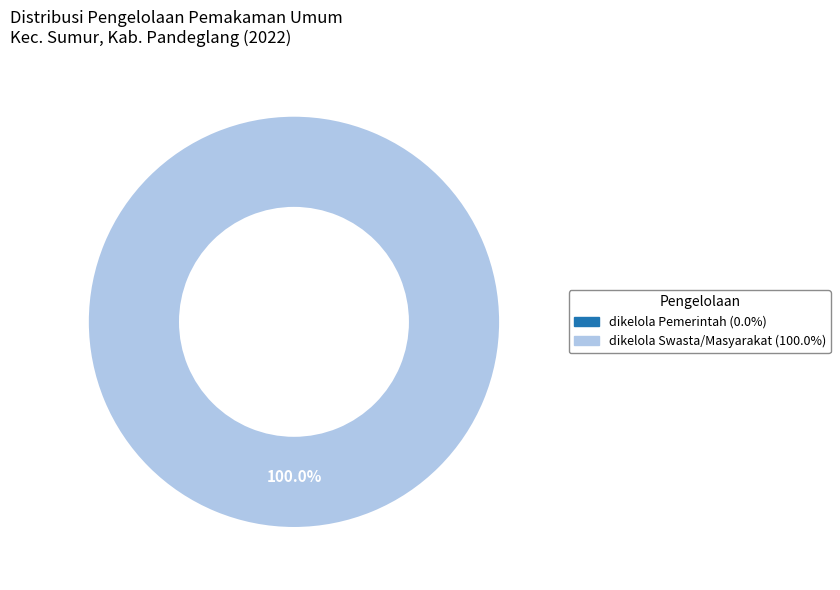

Is there a majority slice in this chart?

Yes